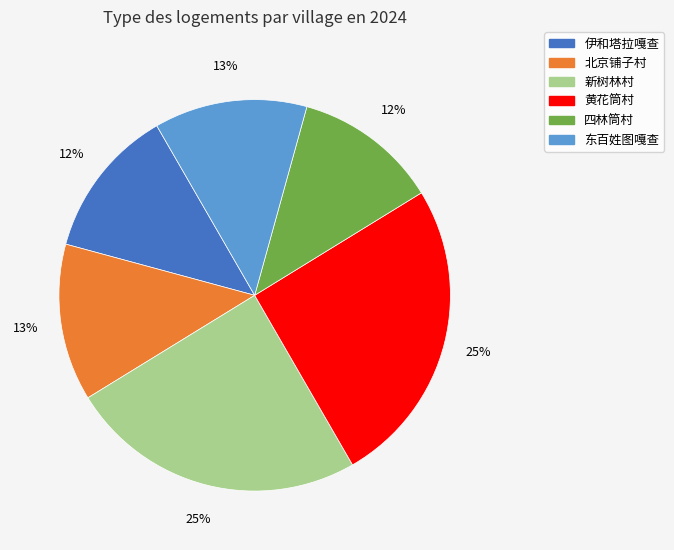

How many segments does this pie chart have?

6